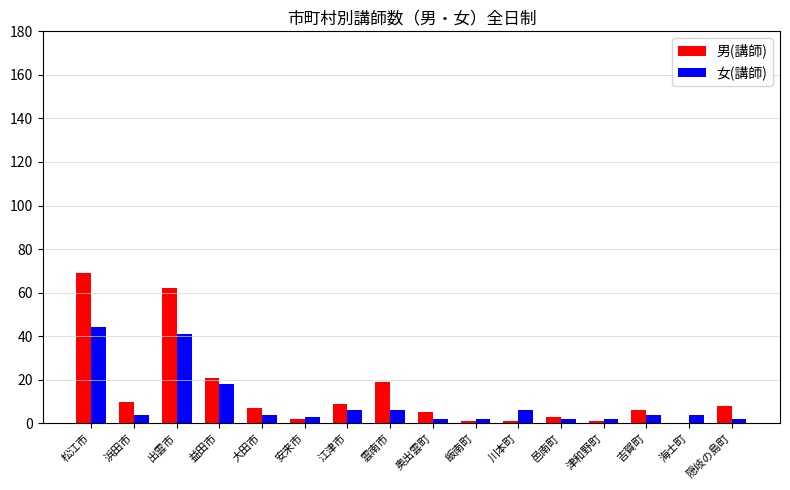

What is the sum of all 女(講師) values?

150